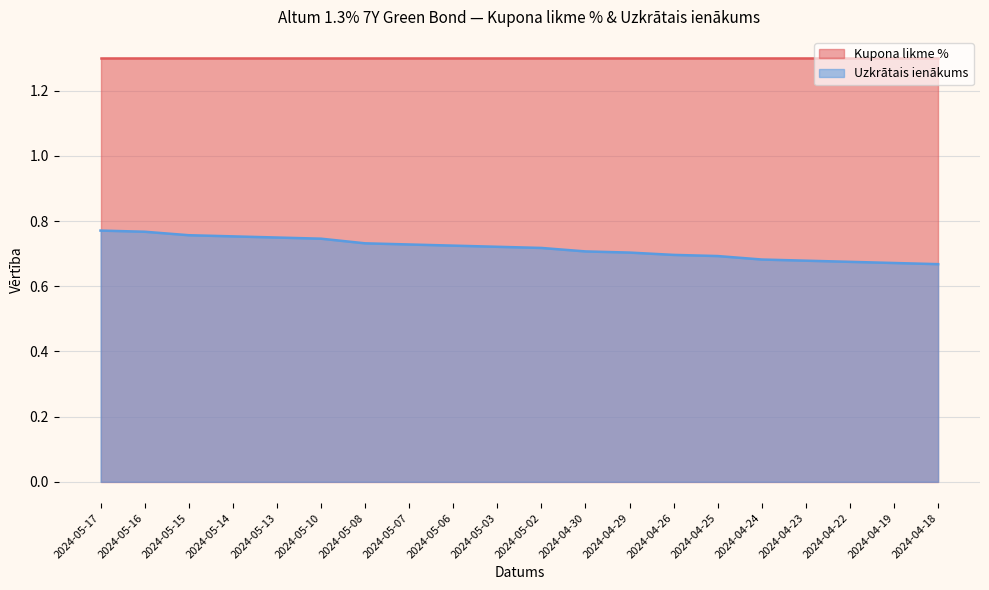

What is the label of the 1st point from the right?

2024-04-18